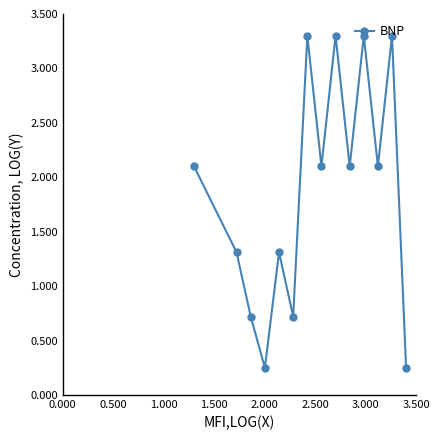

True or false: there are more than 0 points higher than both neighbors.

True